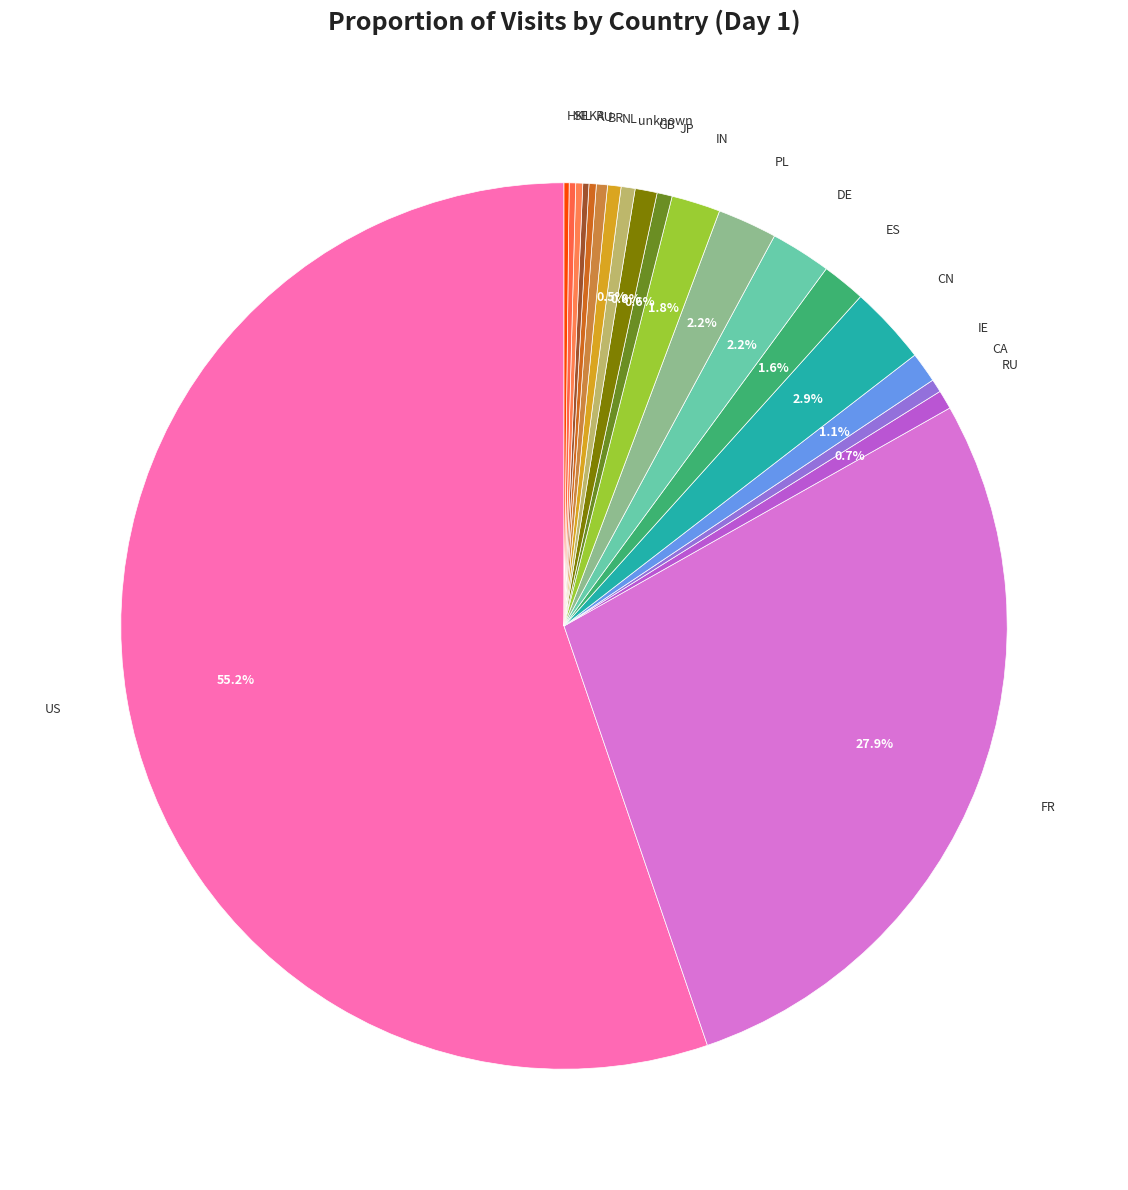

What is the total percentage of DE and JP?

2.8%